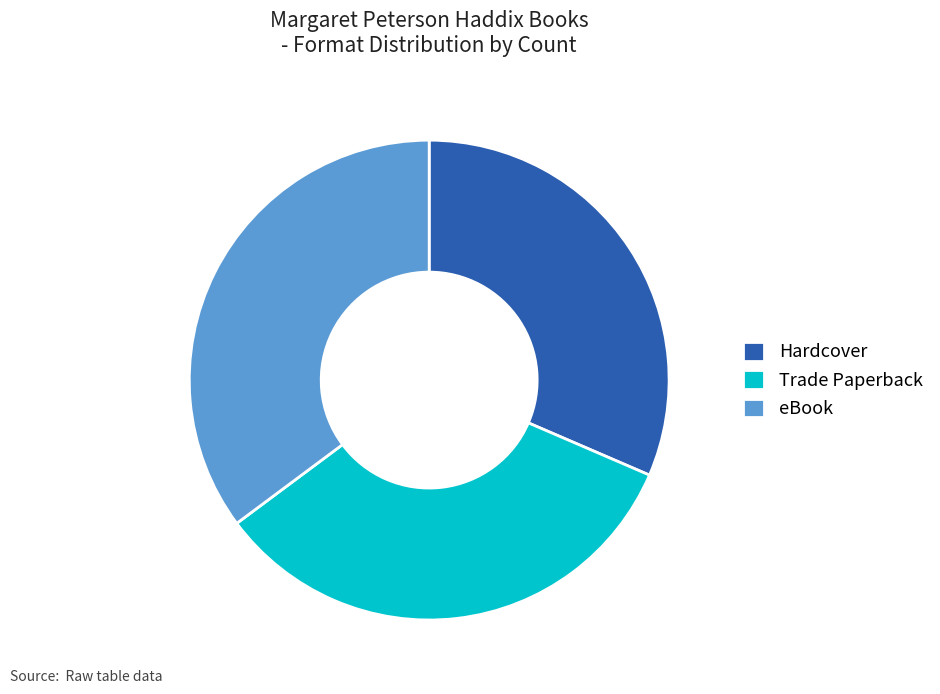

Does Trade Paperback account for over 50% of the chart?

No